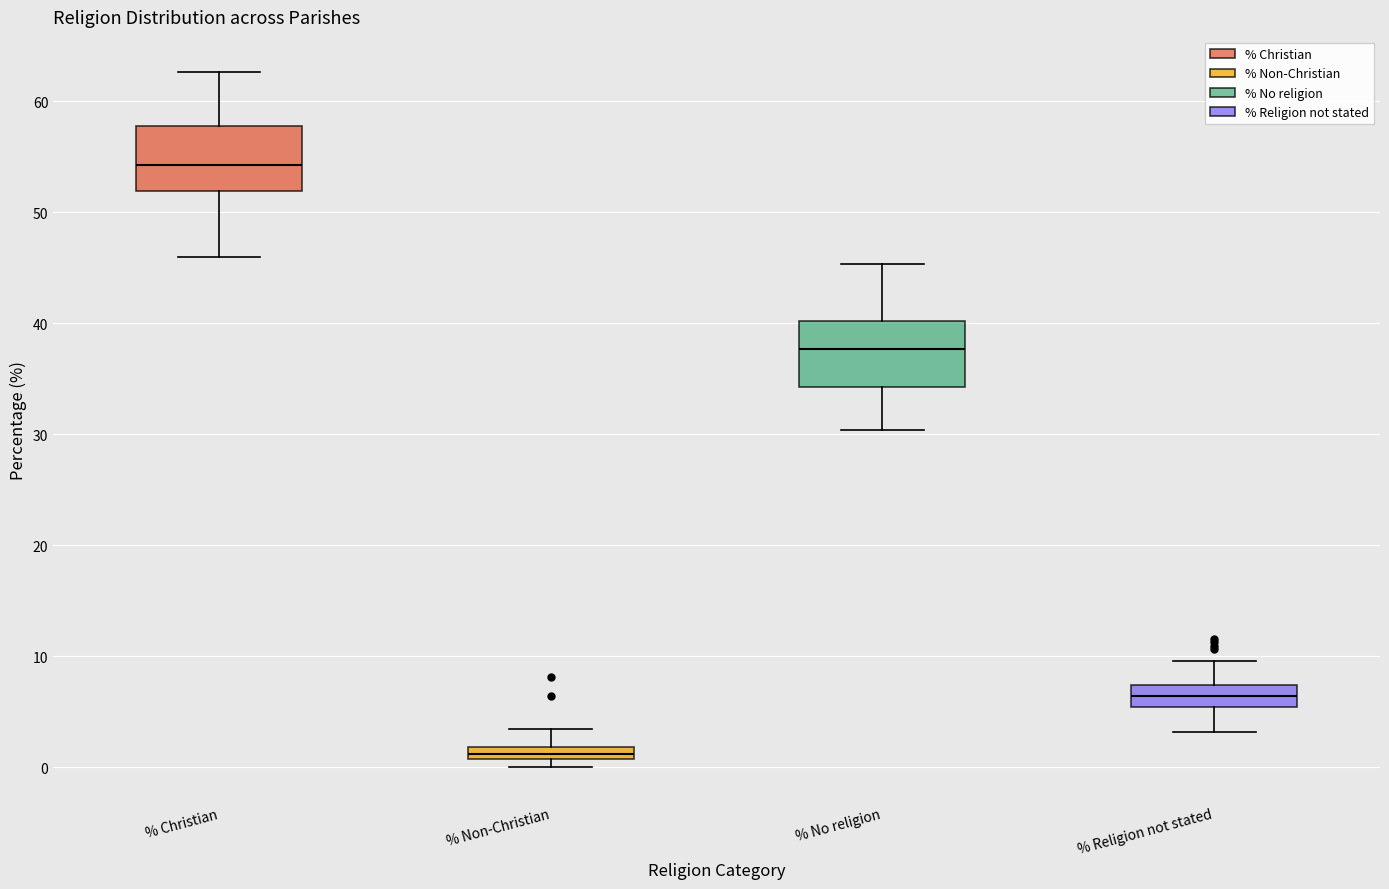

Where does the lower whisker of the box for % No religion end on the y-axis? The values are not printed on the chart, so give them approximately, as read against the axis.

30